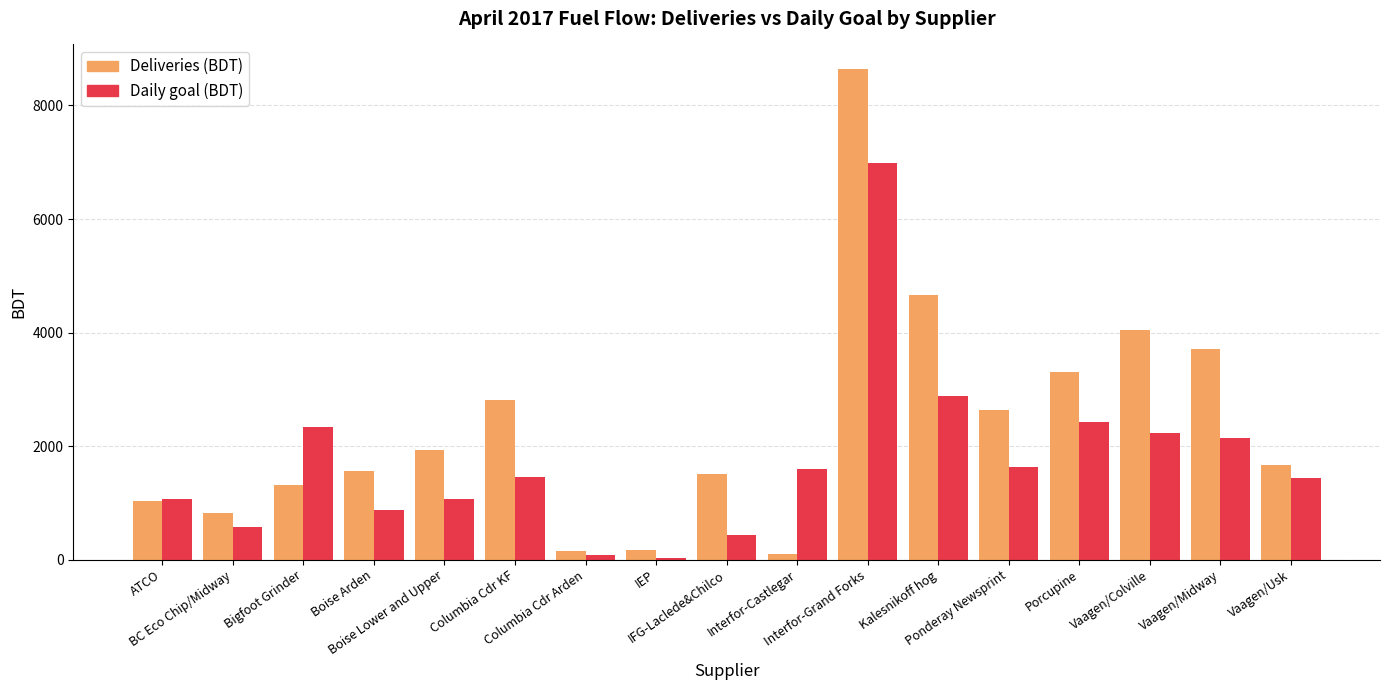

Rank the series at BC Eco Chip/Midway from highest to lowest value.

Deliveries (BDT), Daily goal (BDT)